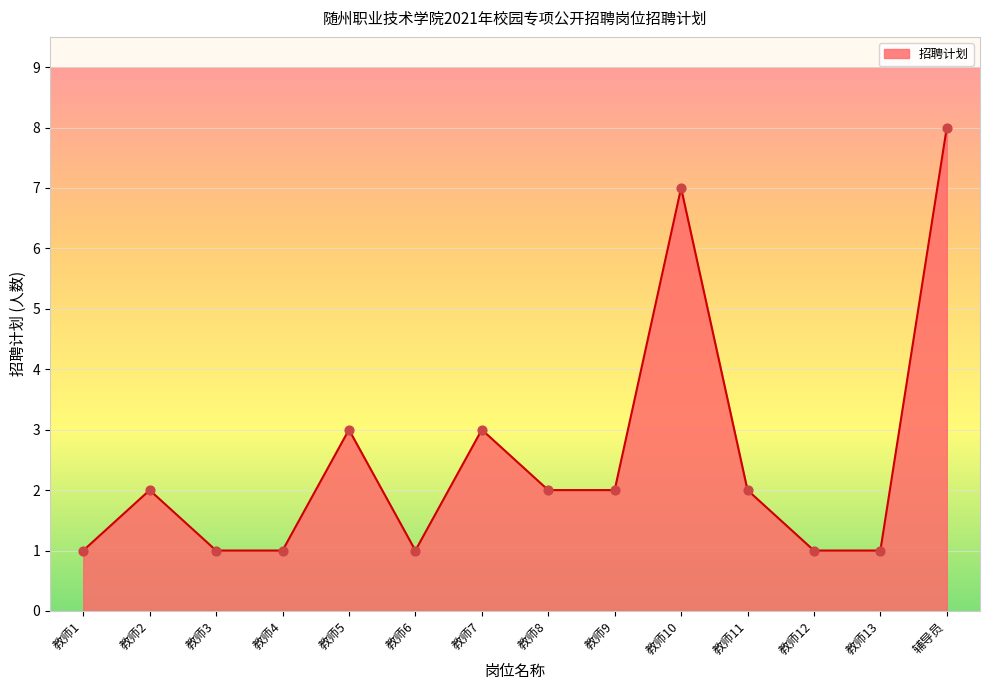

Between 教师12 and 教师7, which is larger?

教师7